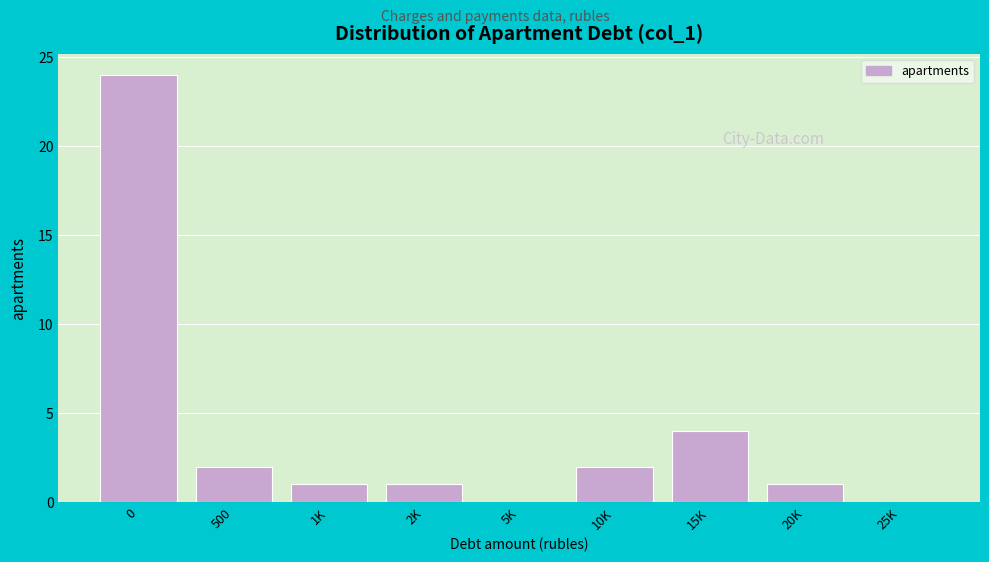

Reading left to right, what are all the values shown in this chart?

0=24	500=2	1K=1	2K=1	5K=0	10K=2	15K=4	20K=1	25K=0